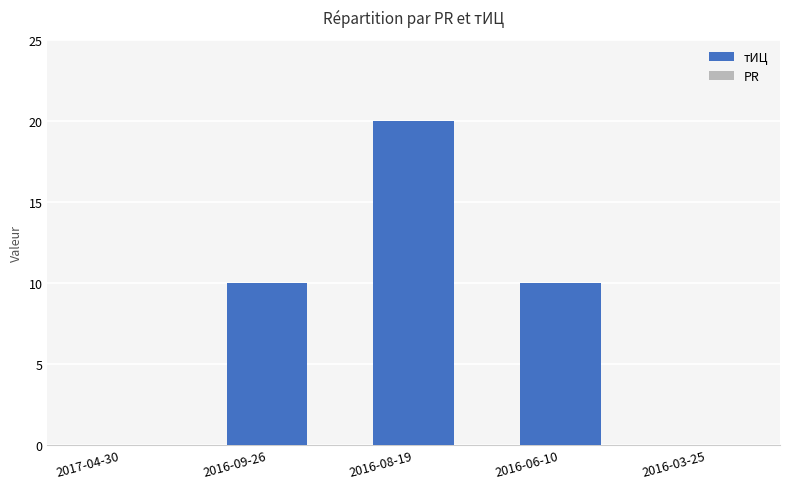

What is the greatest value displayed?

20